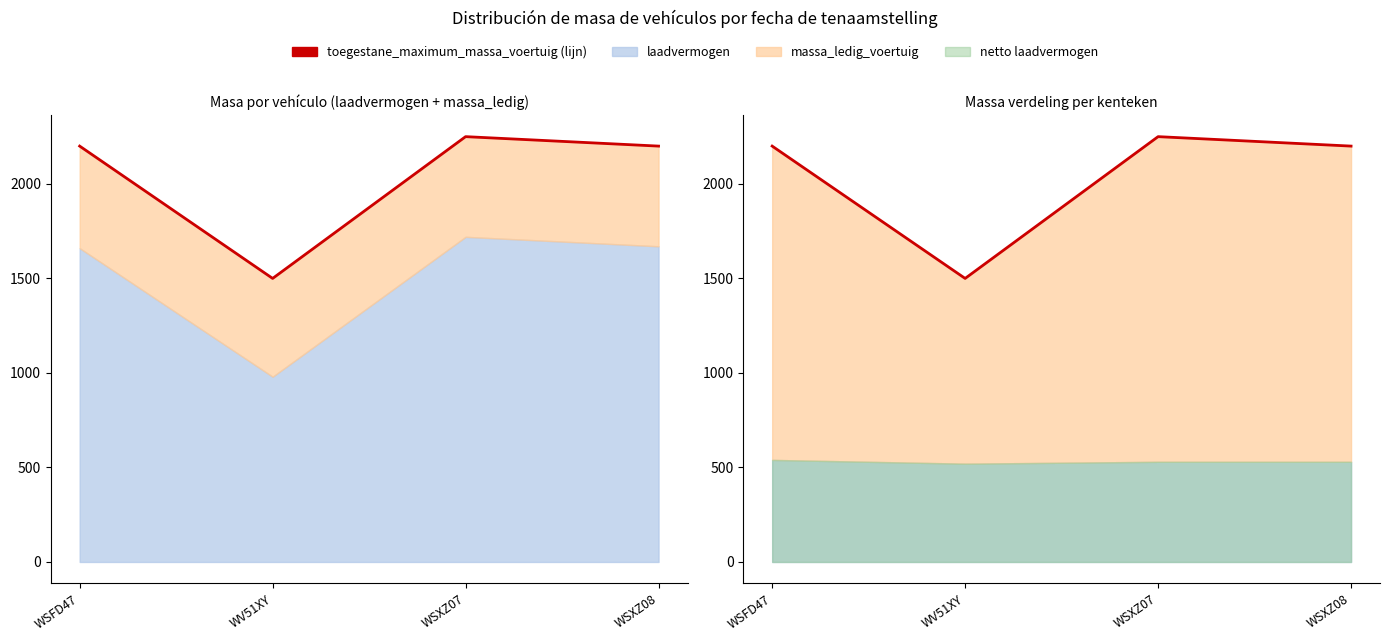

Which has a higher value, WV51XY or WSXZ07?

WSXZ07